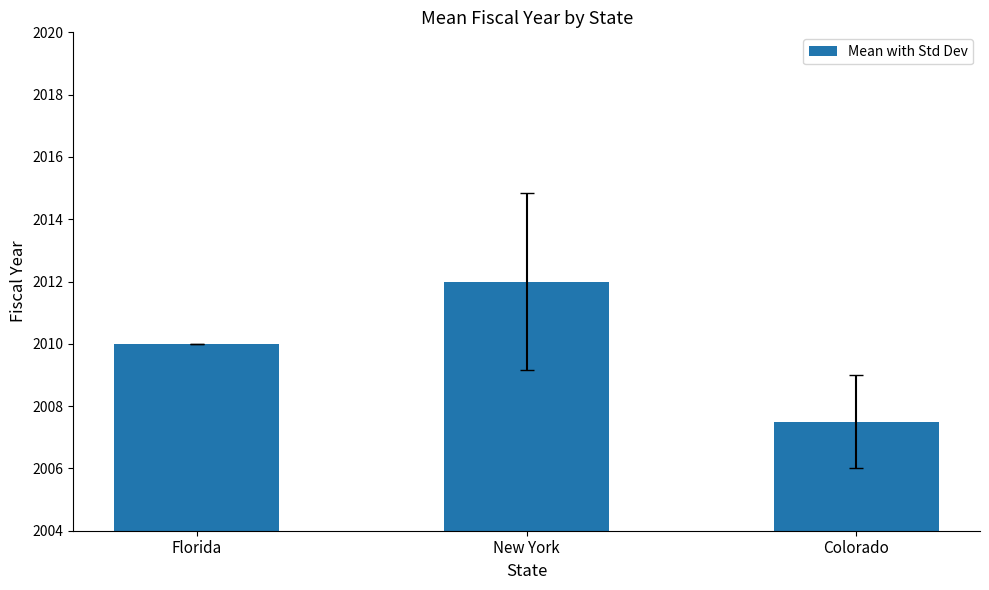

What is the value of the 3rd bar from the left?

2007.5